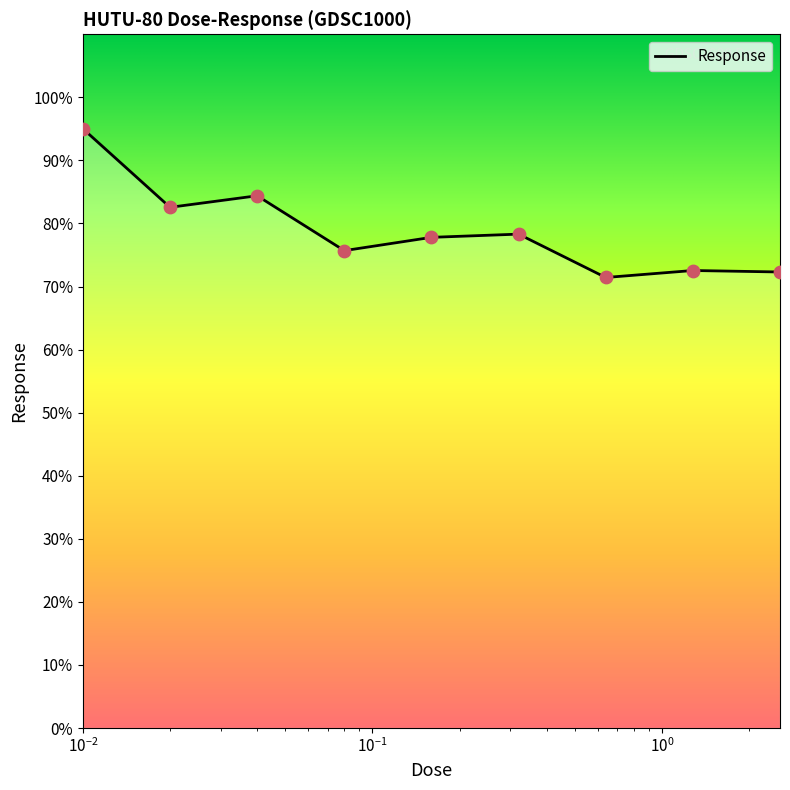

What is the difference between the maximum and minimum values?

23.6